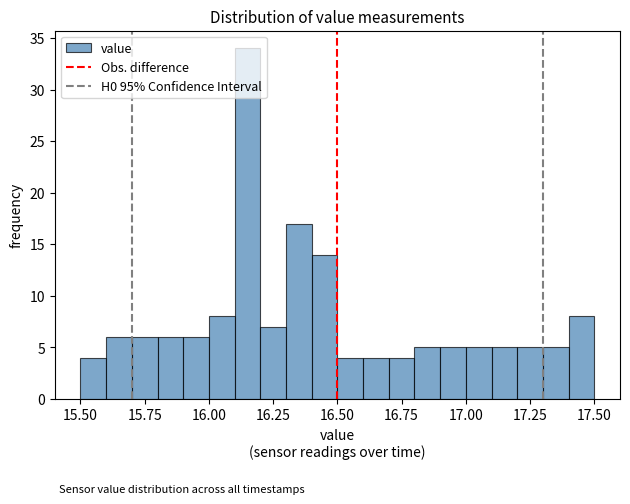

Read against the x-axis, roughly where is the centre of the tallest bar?

16.15